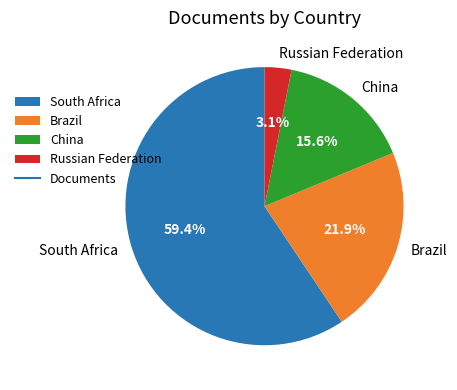

To the nearest percent, what percentage of the pie is China?

16%